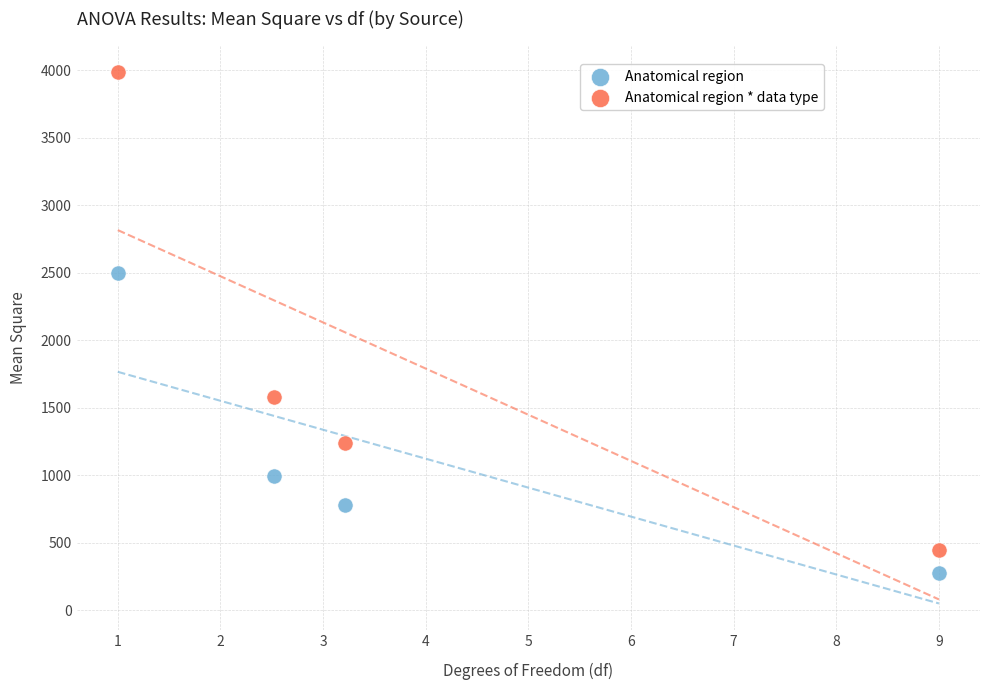

Across all data points, what is the average X value?

3.9